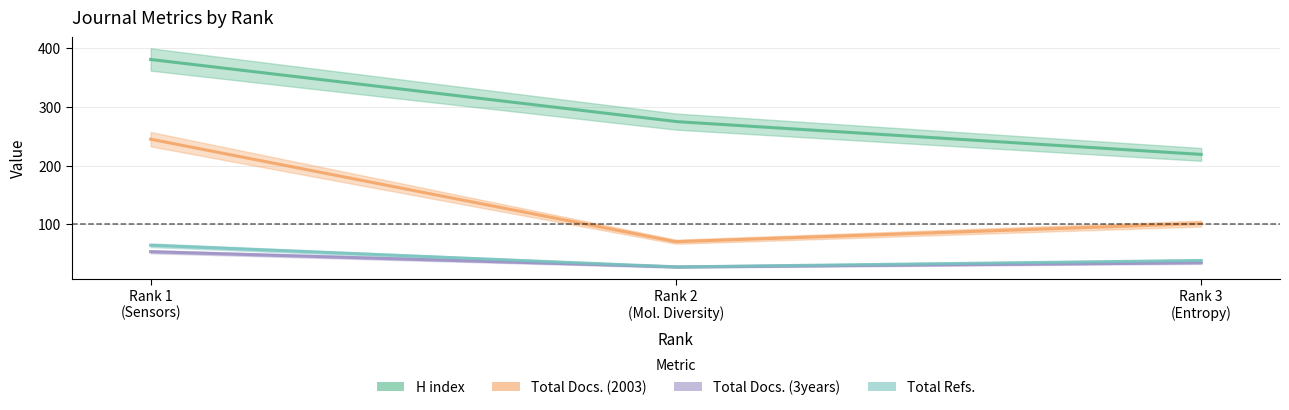

Reading left to right, list all the values displayed in this chart.

H index: 381	275	219
Total Docs. (2003): 245	70	101
Total Docs. (3years): 53	27	34
Total Refs.: 64	27	38